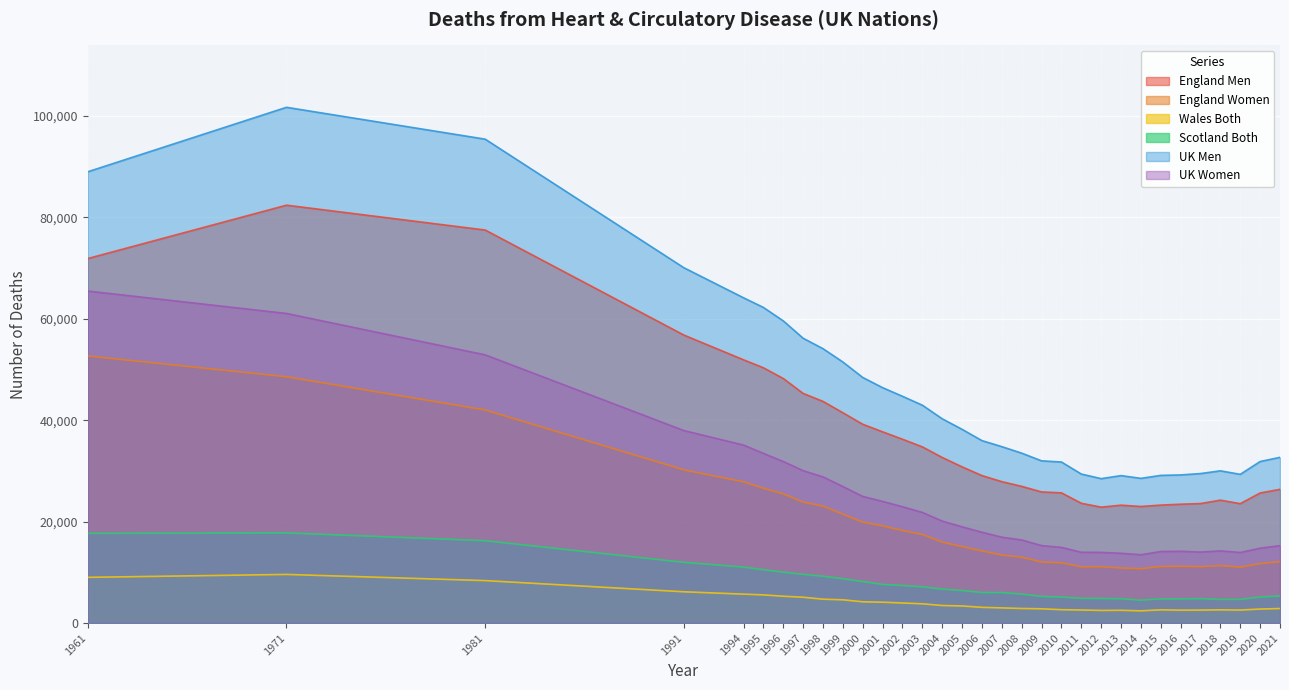

How many data points in Scotland Both are above 6422?

15